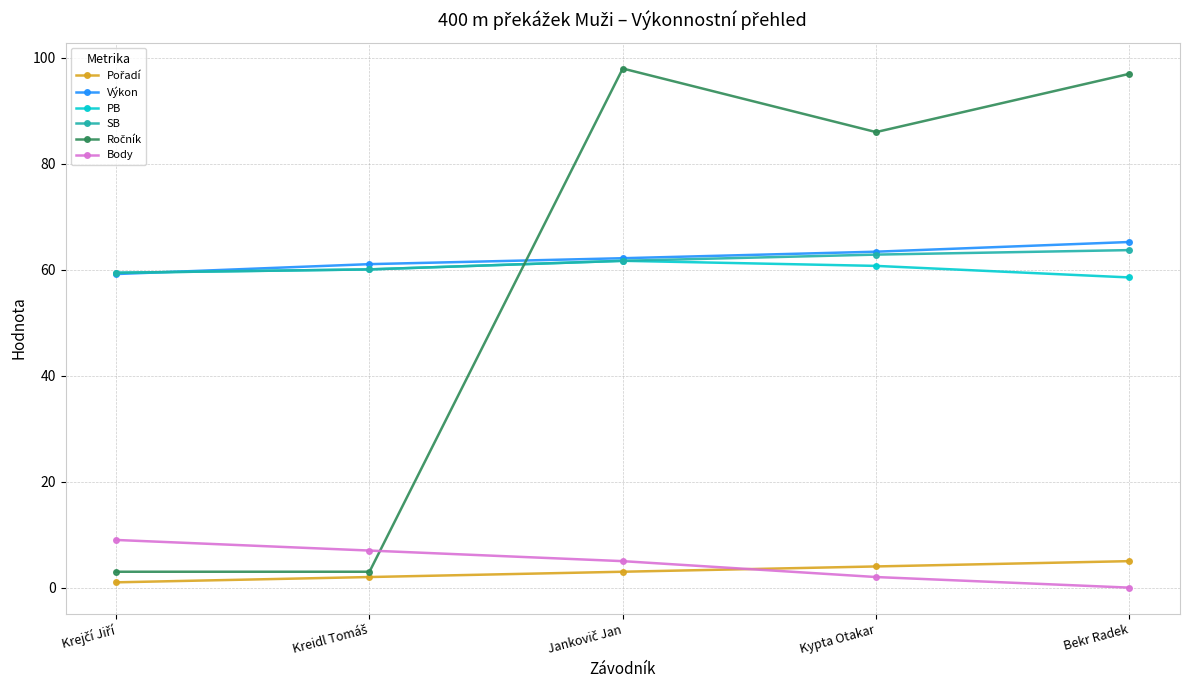

What value does the SB series have at Bekr Radek?

63.7